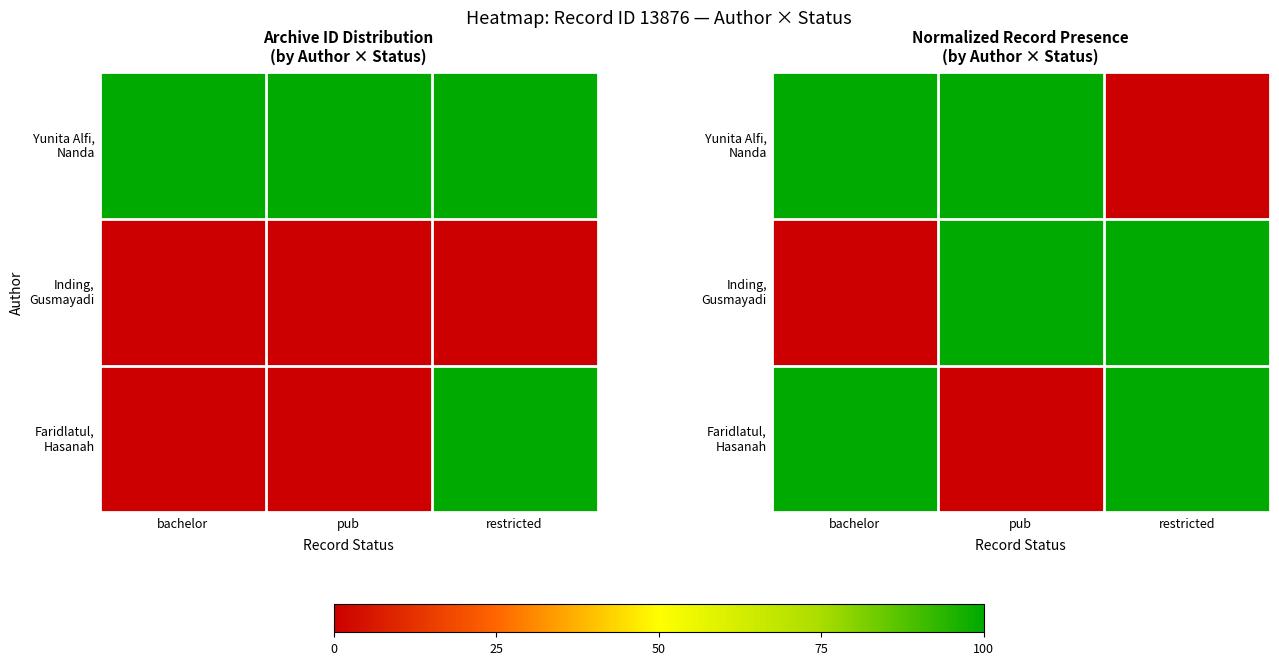

Which series changed the most between pub and restricted?

Yunita Alfi, Nanda